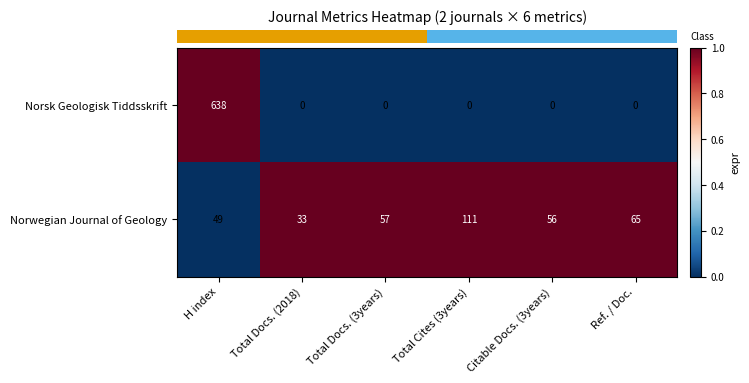

Which series changed the most between Total Docs. (3years) and Ref. / Doc.?

Norwegian Journal of Geology